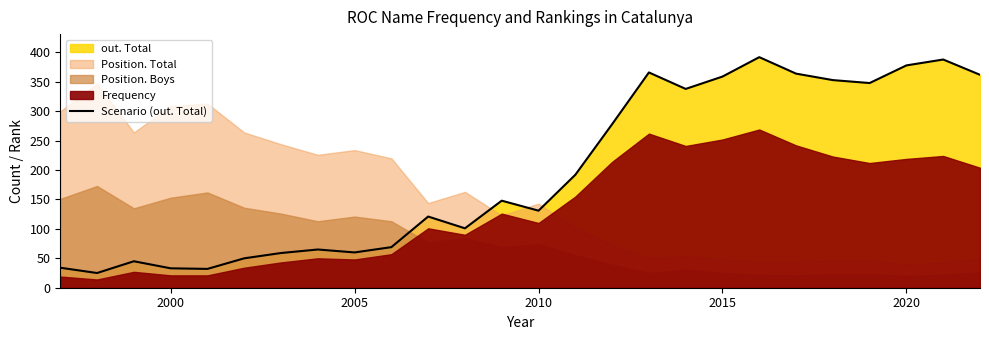

How many lines are shown in the chart?

1